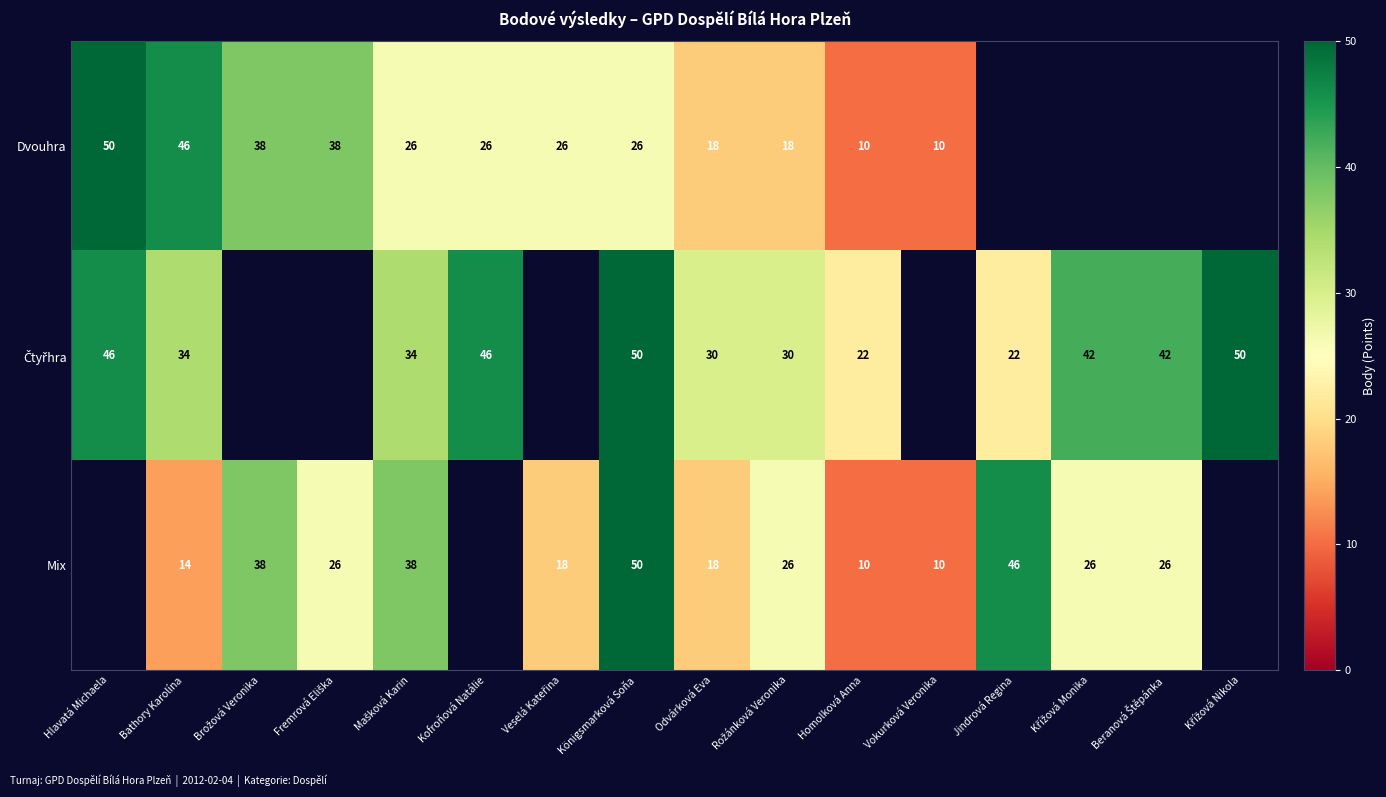

Which has a higher value, Beranová Štěpánka or Vokurková Veronika?

Vokurková Veronika